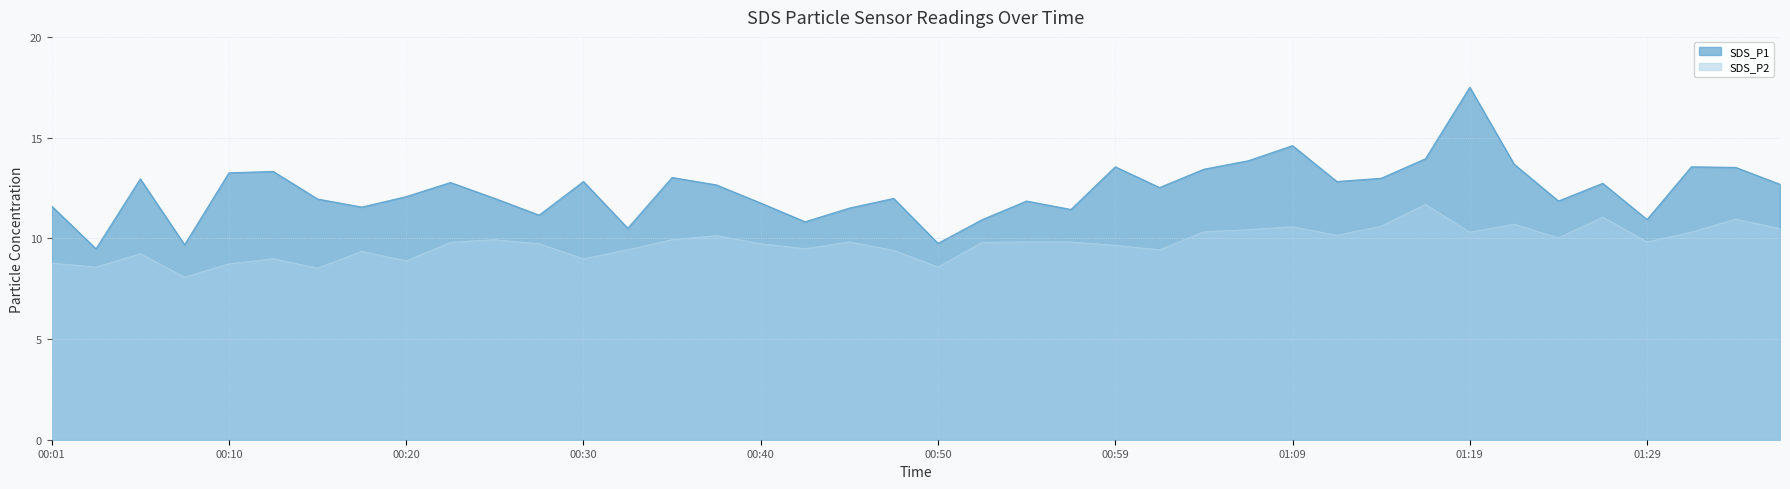

True or false: SDS_P2 and SDS_P1 cross at least once.

False